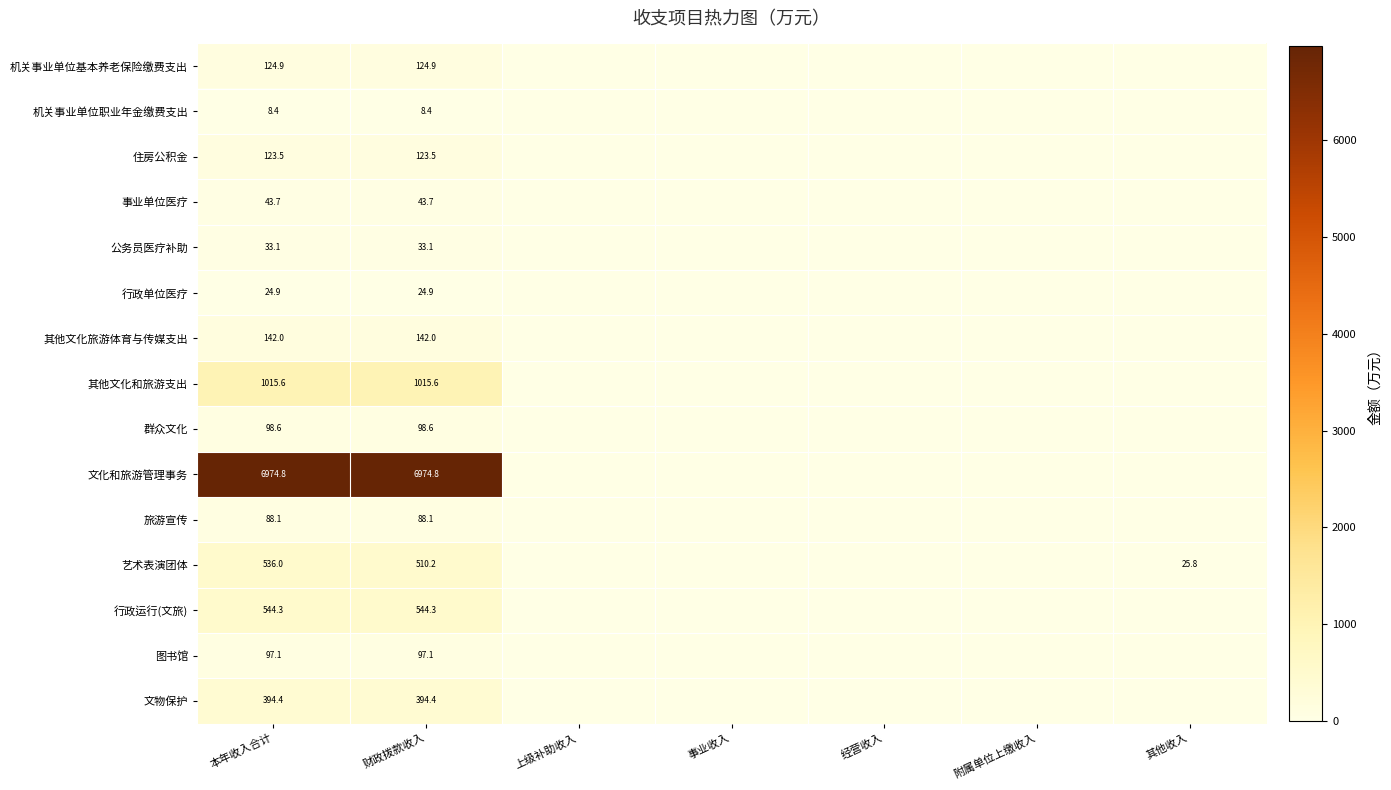

Which has a higher value, 上级补助收入 or 本年收入合计?

本年收入合计